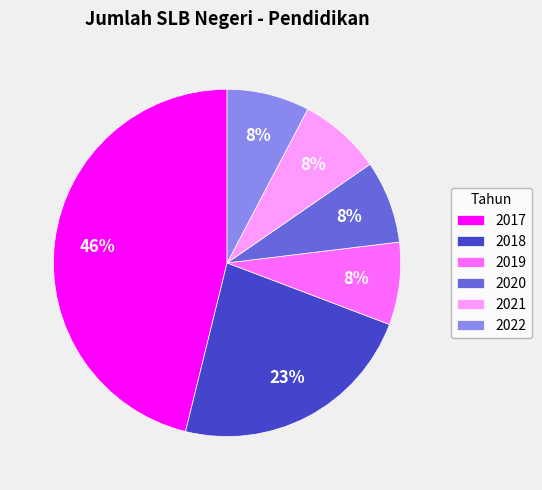

How many segments does this pie chart have?

6